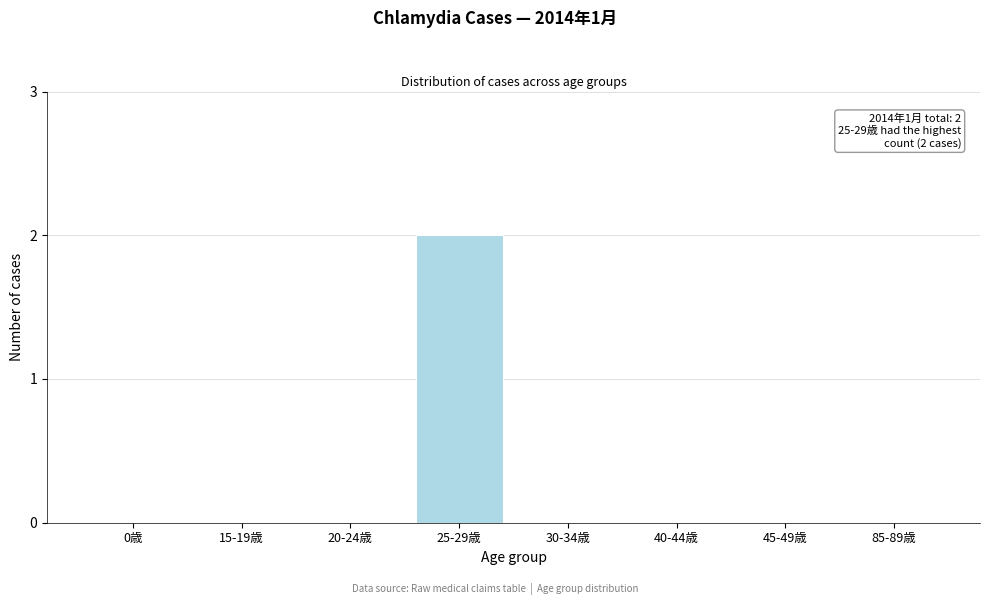

Reading left to right, what are all the values shown in this chart?

0歳=0	15-19歳=0	20-24歳=0	25-29歳=2	30-34歳=0	40-44歳=0	45-49歳=0	85-89歳=0